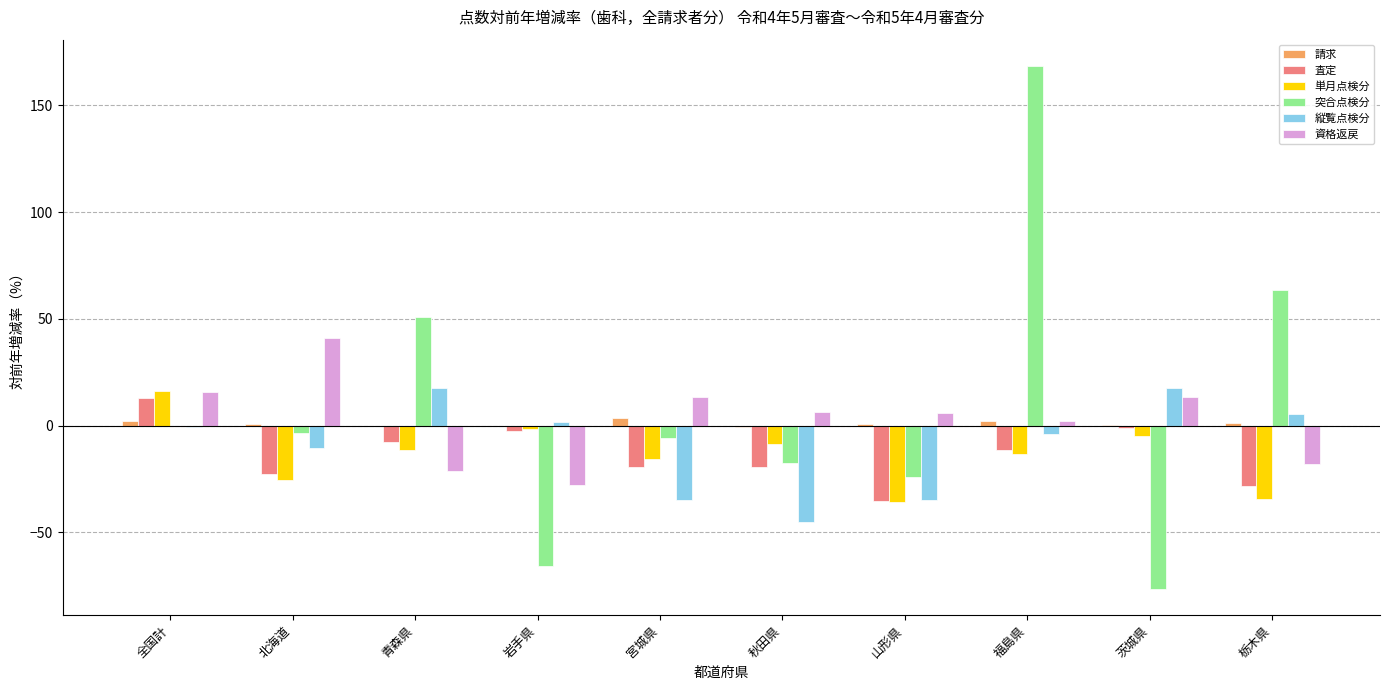

Which series changed the most between 全国計 and 岩手県?

突合点検分